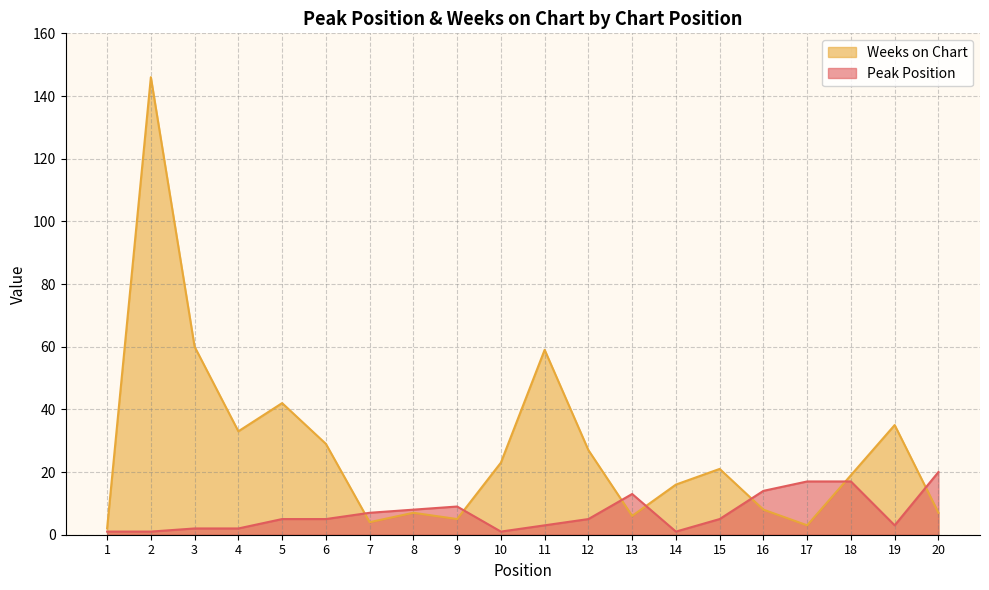

The Weeks on Chart series shows 6 at 13. True or false?

True